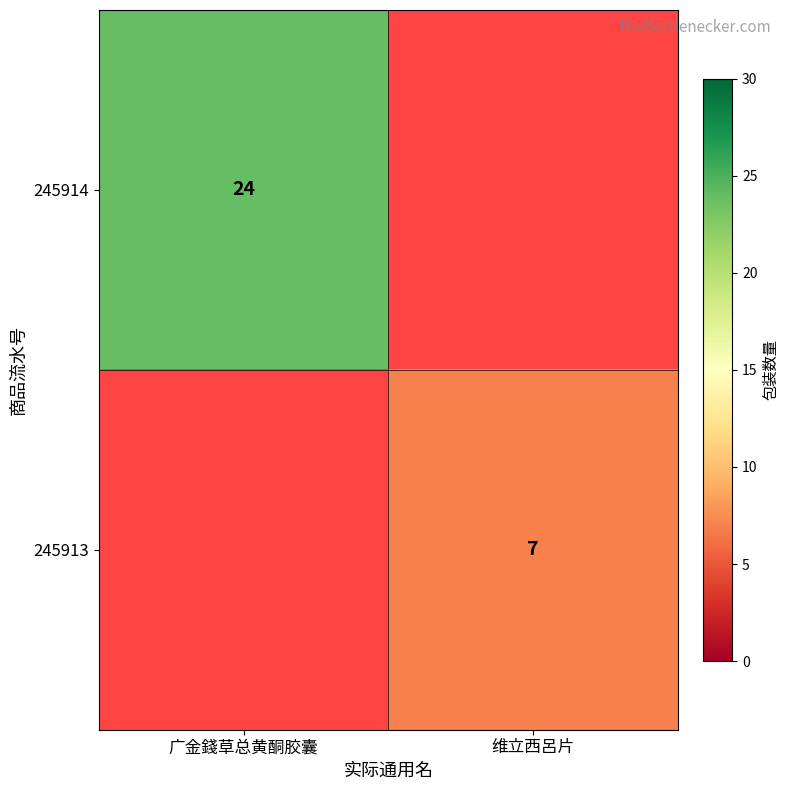

True or false: 245914 has a value of 24 at 广金錢草总黄酮胶囊.

True